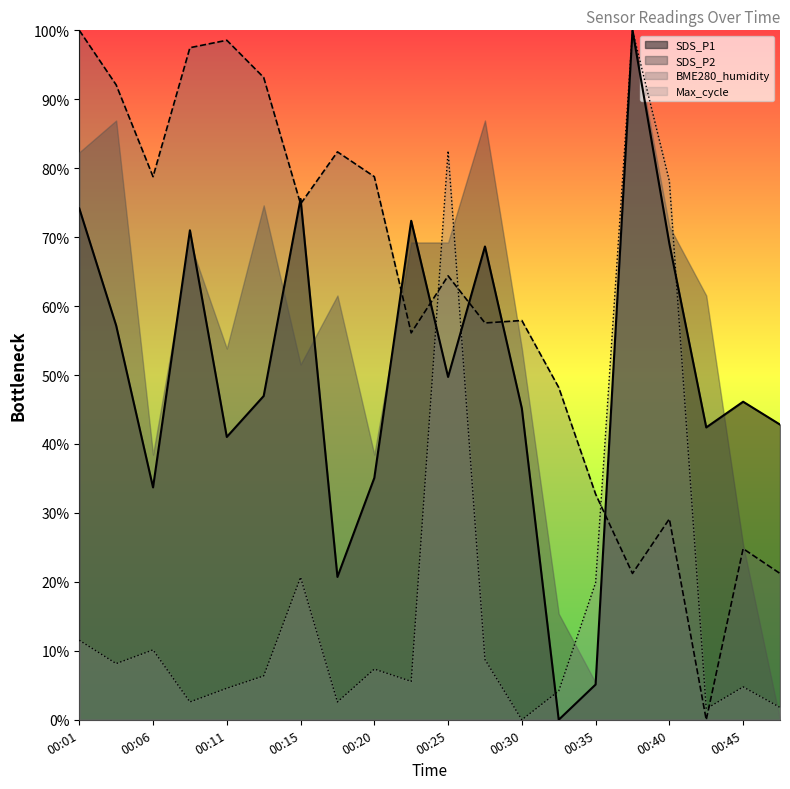

Count the number of data series in this chart.

4